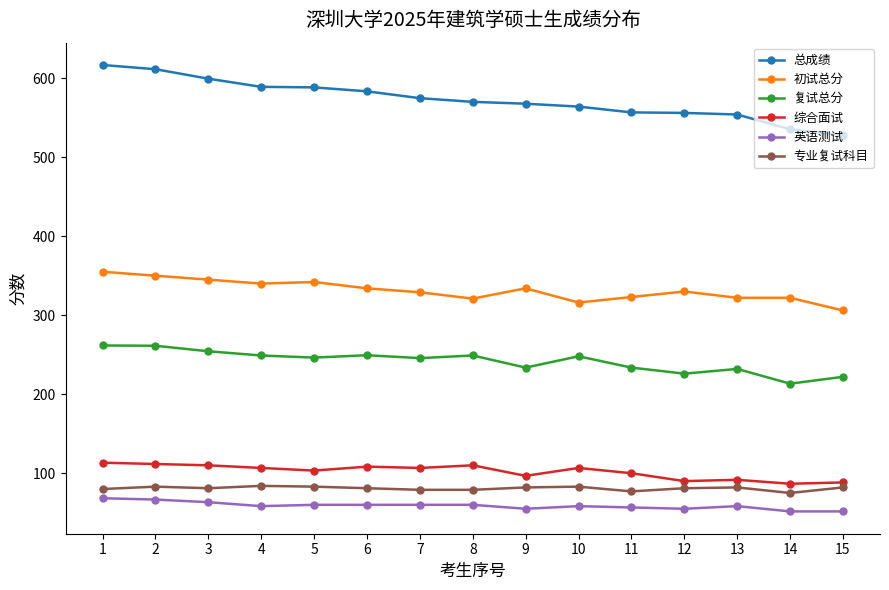

Is it true that 综合面试 equals 53.0 at 9?

False